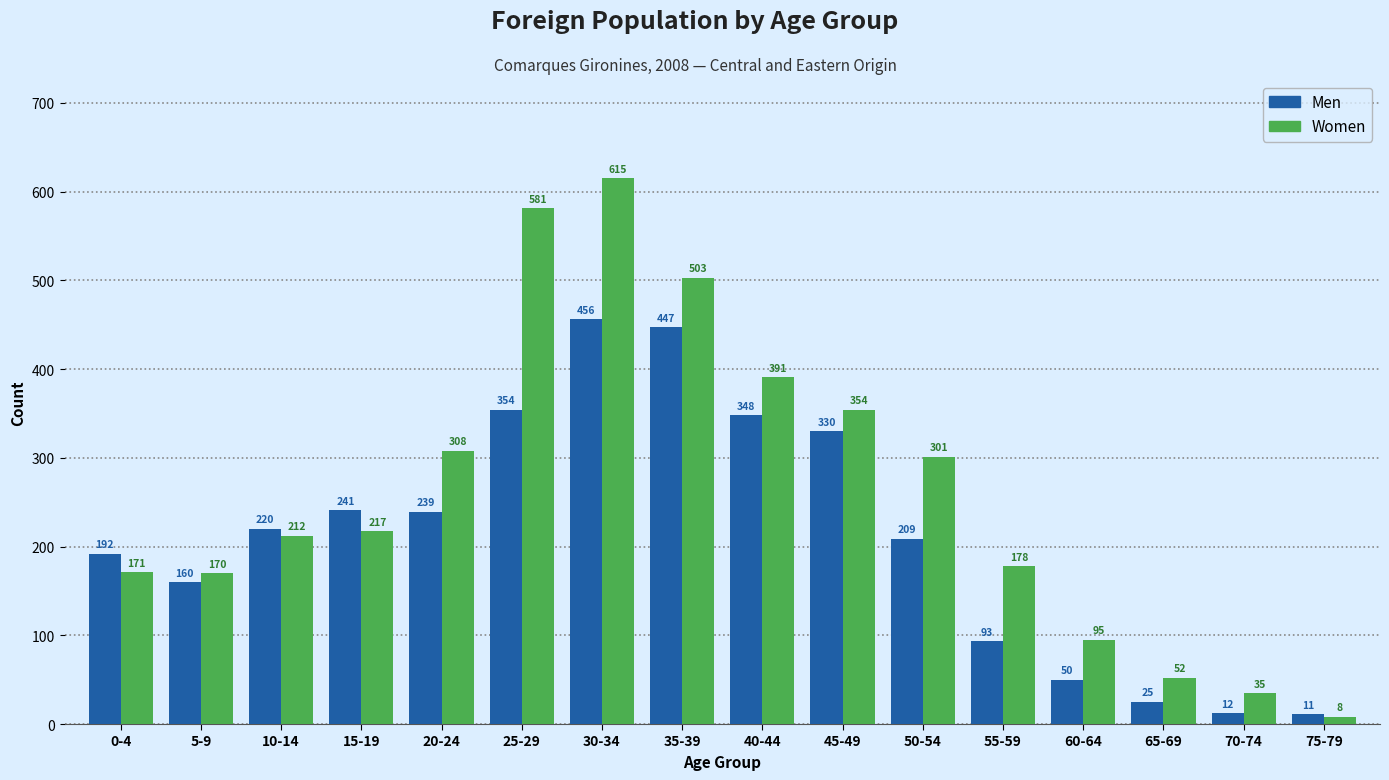

Reading right to left, extract all data points from this chart.

Men: 75-79=11	70-74=12	65-69=25	60-64=50	55-59=93	50-54=209	45-49=330	40-44=348	35-39=447	30-34=456	25-29=354	20-24=239	15-19=241	10-14=220	5-9=160	0-4=192
Women: 75-79=8	70-74=35	65-69=52	60-64=95	55-59=178	50-54=301	45-49=354	40-44=391	35-39=503	30-34=615	25-29=581	20-24=308	15-19=217	10-14=212	5-9=170	0-4=171